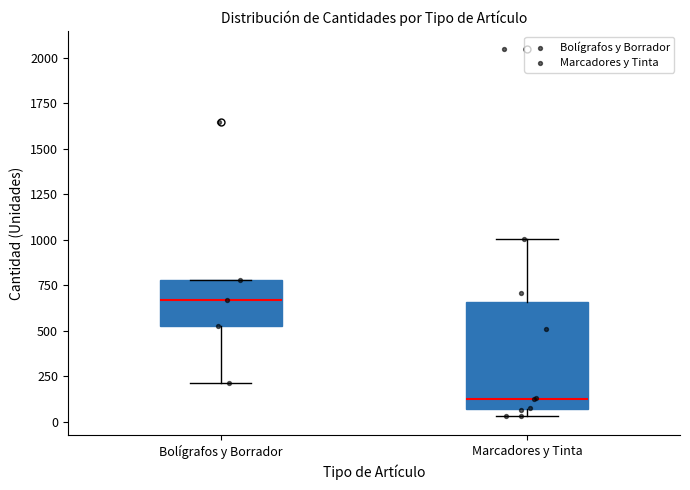

Reading left to right, read every box against the y-axis: the position of its median line, the range the box covers, and the ends of its whiskers. The values are not printed on the chart, so give them approximately, as read against the axis.

Bolígrafos y Borrador: median 650, box 550 to 800, whiskers 200 to 800
Marcadores y Tinta: median 150, box 50 to 650, whiskers 50 (just below the box's lower edge) to 1000